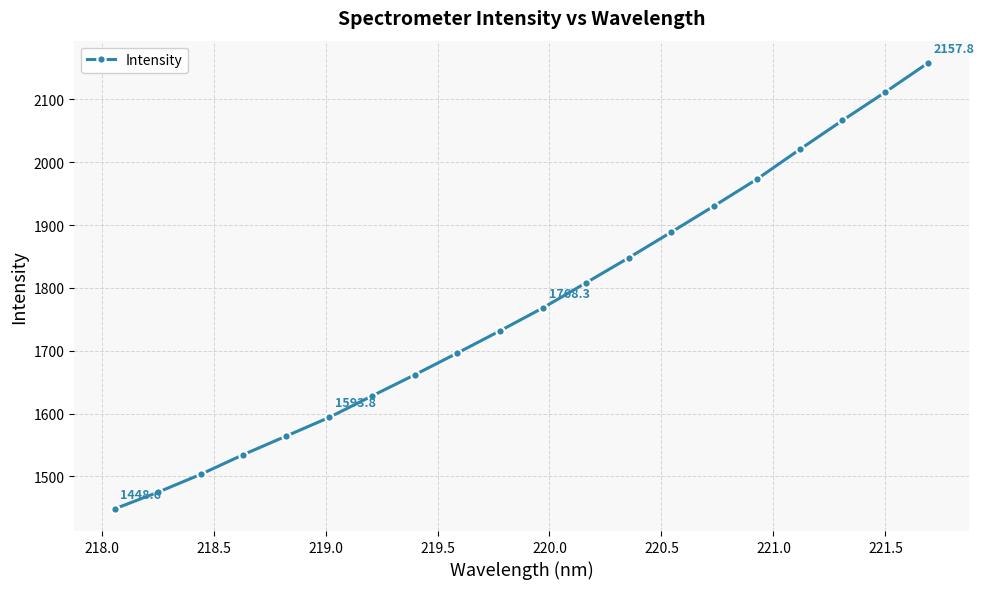

How many categories are shown in the chart?

20